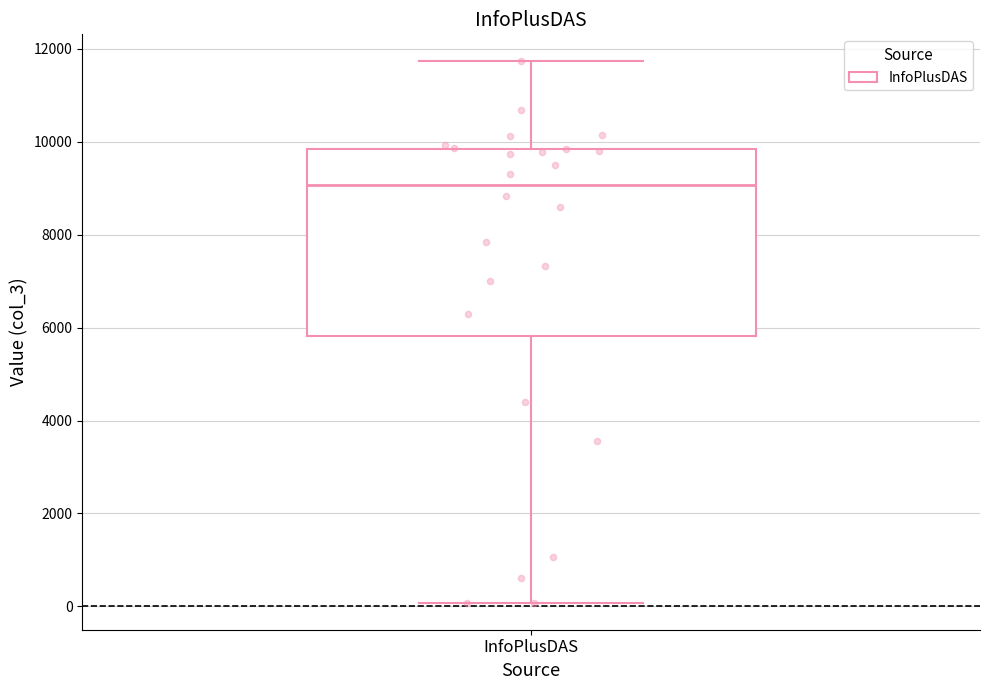

Where does the median line of the box for InfoPlusDAS sit on the y-axis? The values are not printed on the chart, so give them approximately, as read against the axis.

9000